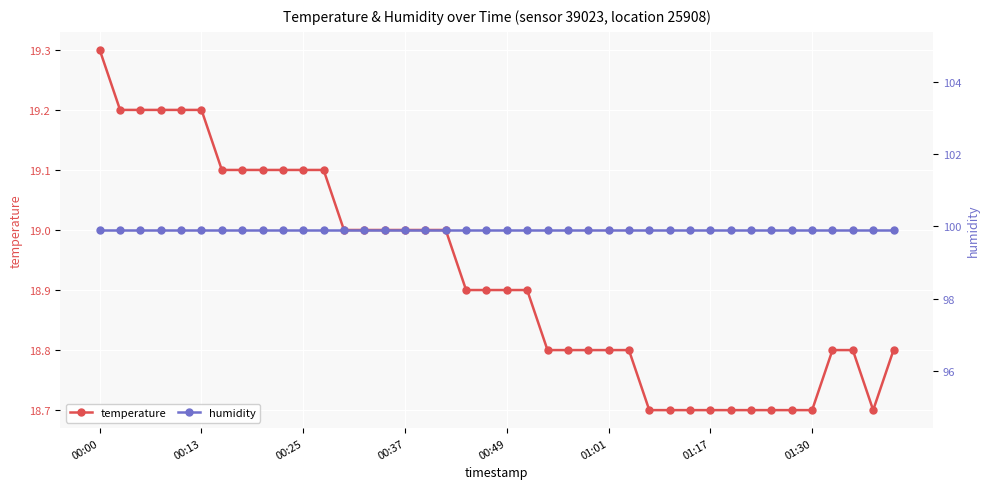

Count the number of categories in the chart.

40